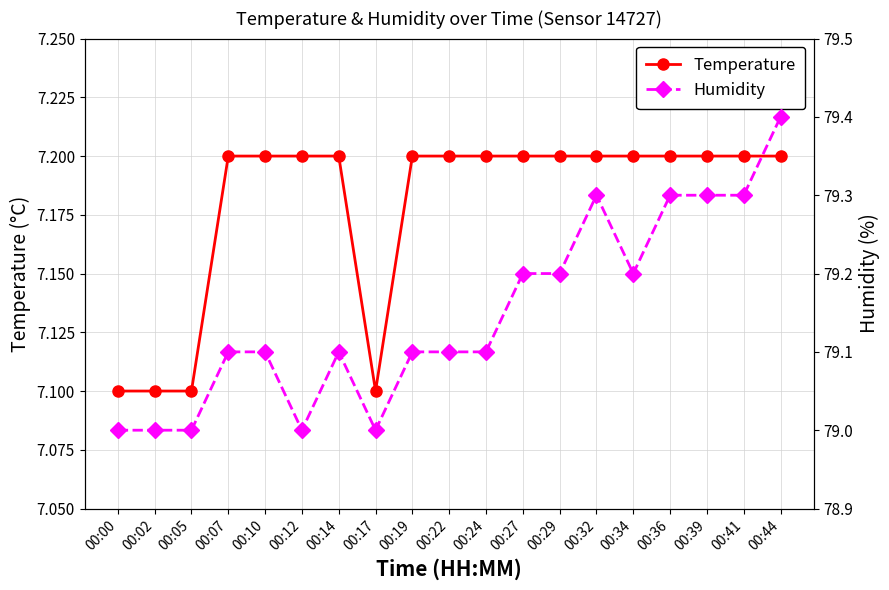

True or false: Temperature has more than 2 points higher than both neighbors.

False